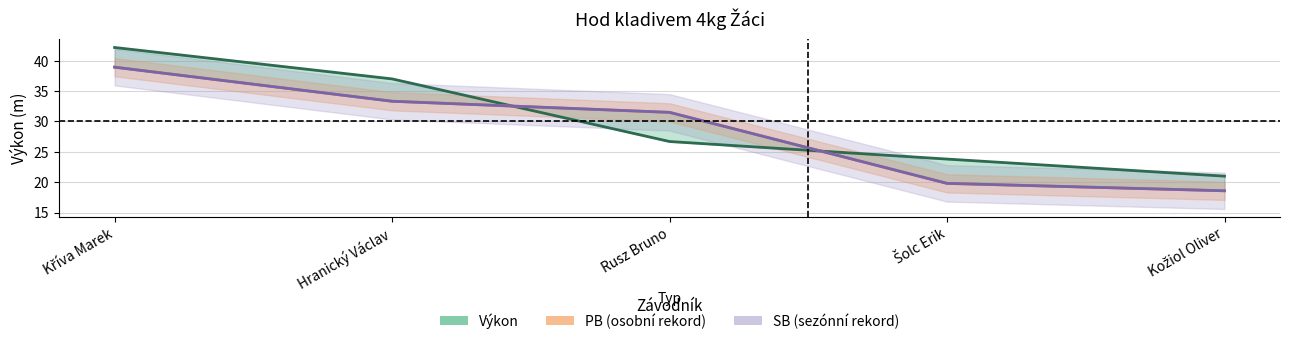

How many data points does each series have?

5